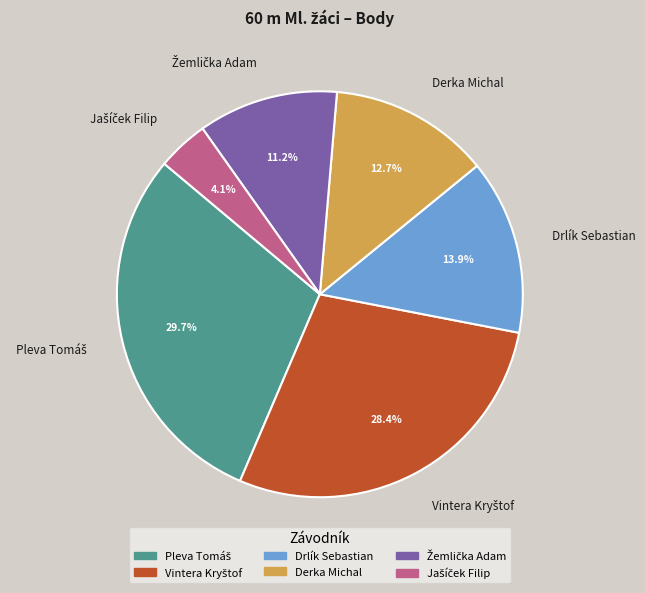

Is there any slice that represents more than half of the pie?

No